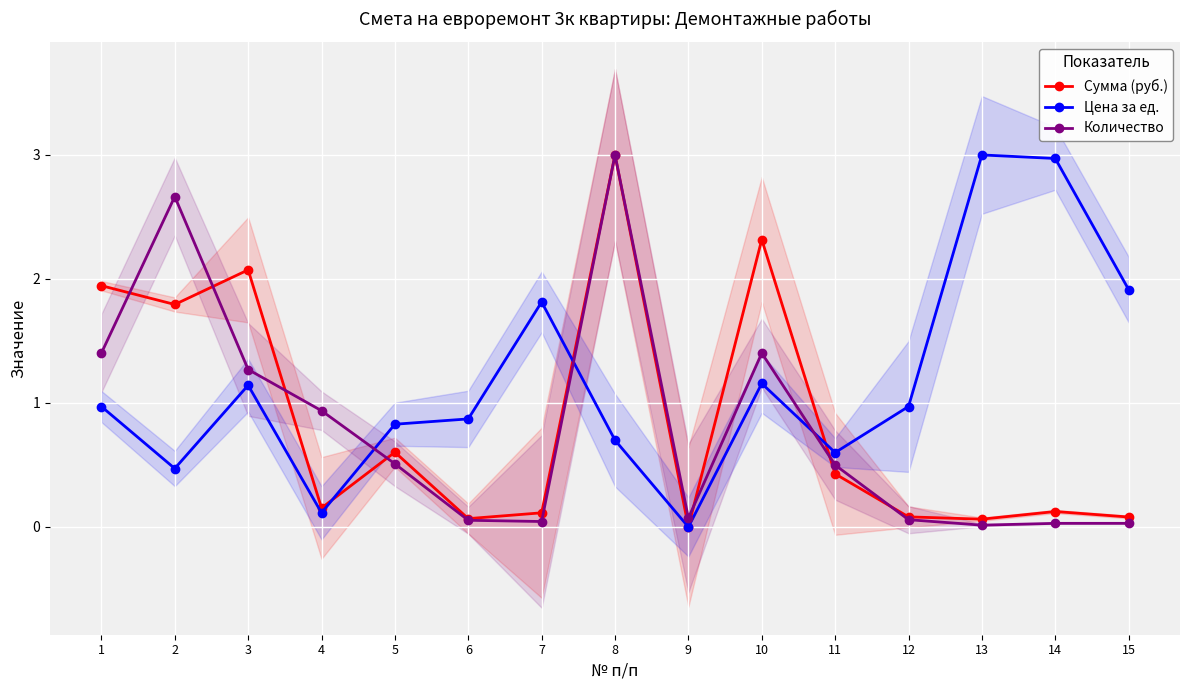

List the labels in order of Сумма (руб.) value, largest first.

8, 10, 3, 1, 2, 5, 11, 4, 14, 7, 12, 15, 6, 13, 9